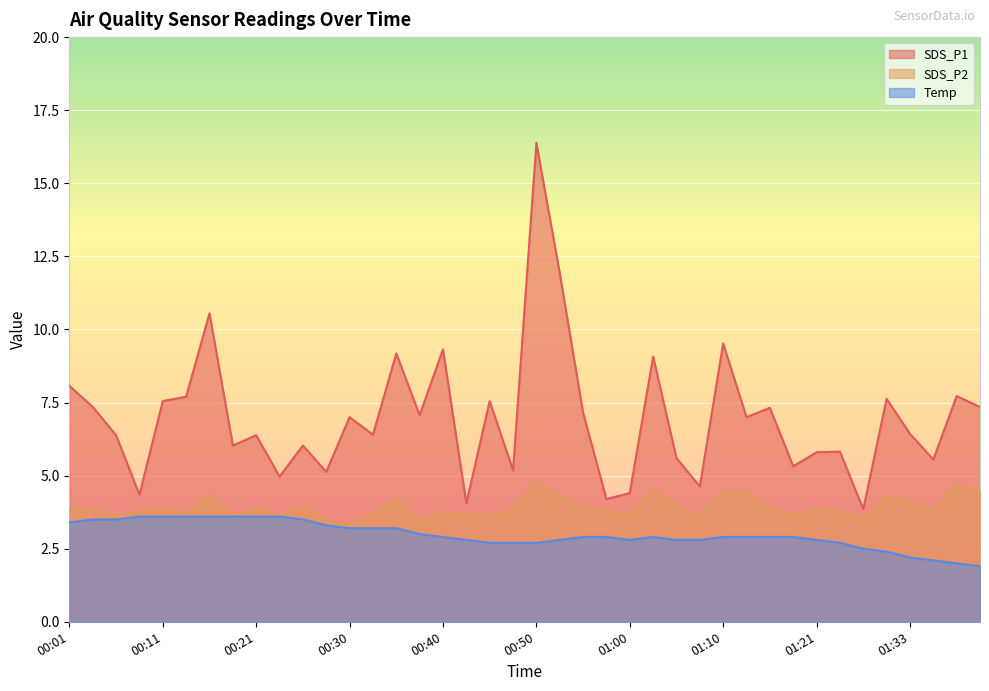

Which has a higher value, 01:30 or 00:13?

00:13